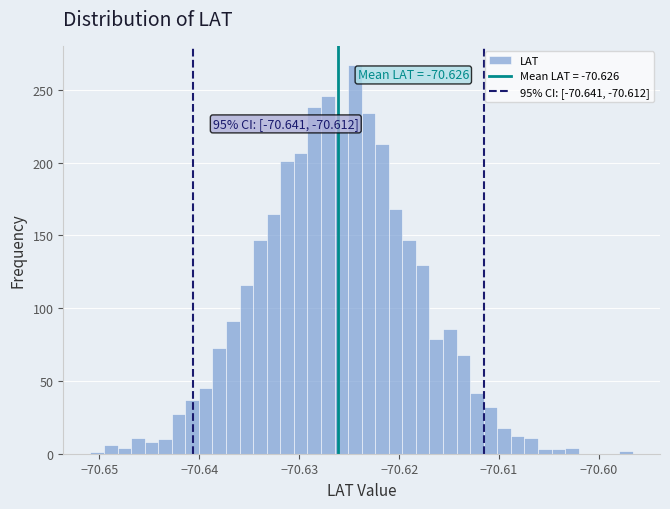

Around what value on the x-axis is the tallest bar? Give the approximate position of its centre, as read against the axis.

-70.624